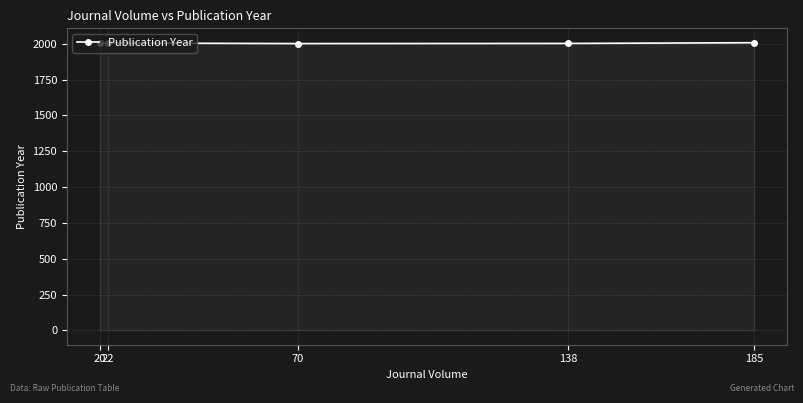

What is the change in value from 70 to 185?

+6